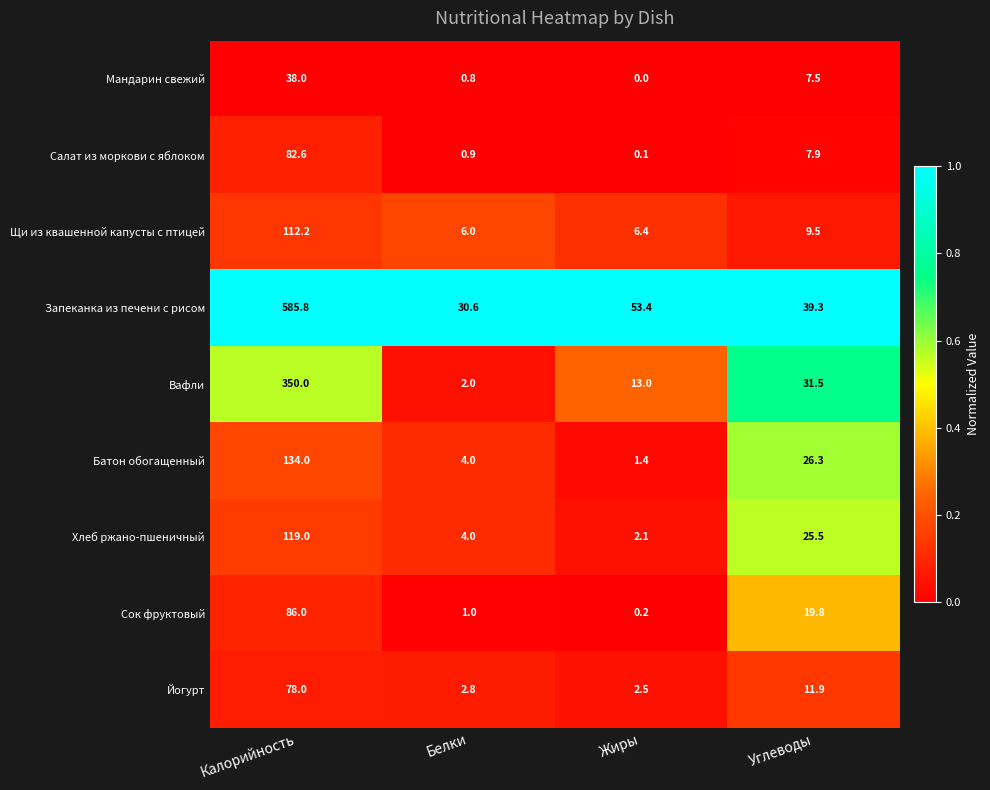

At how many categories does at least one series exceed 0?

4